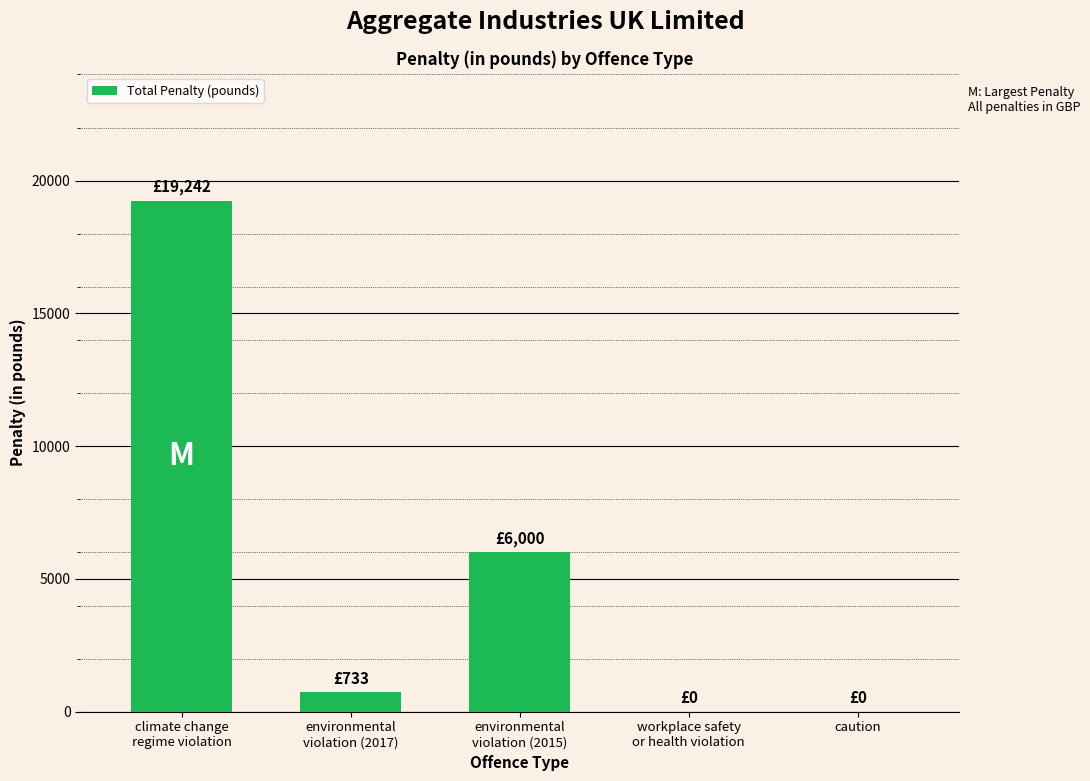

How many distinct data groups are displayed?

1